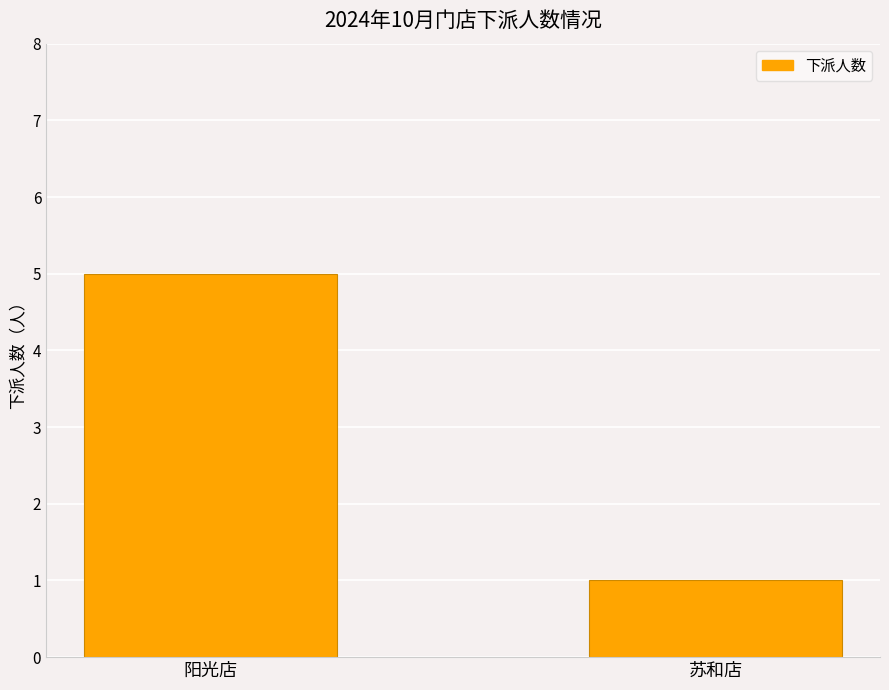

What is the average value?

3